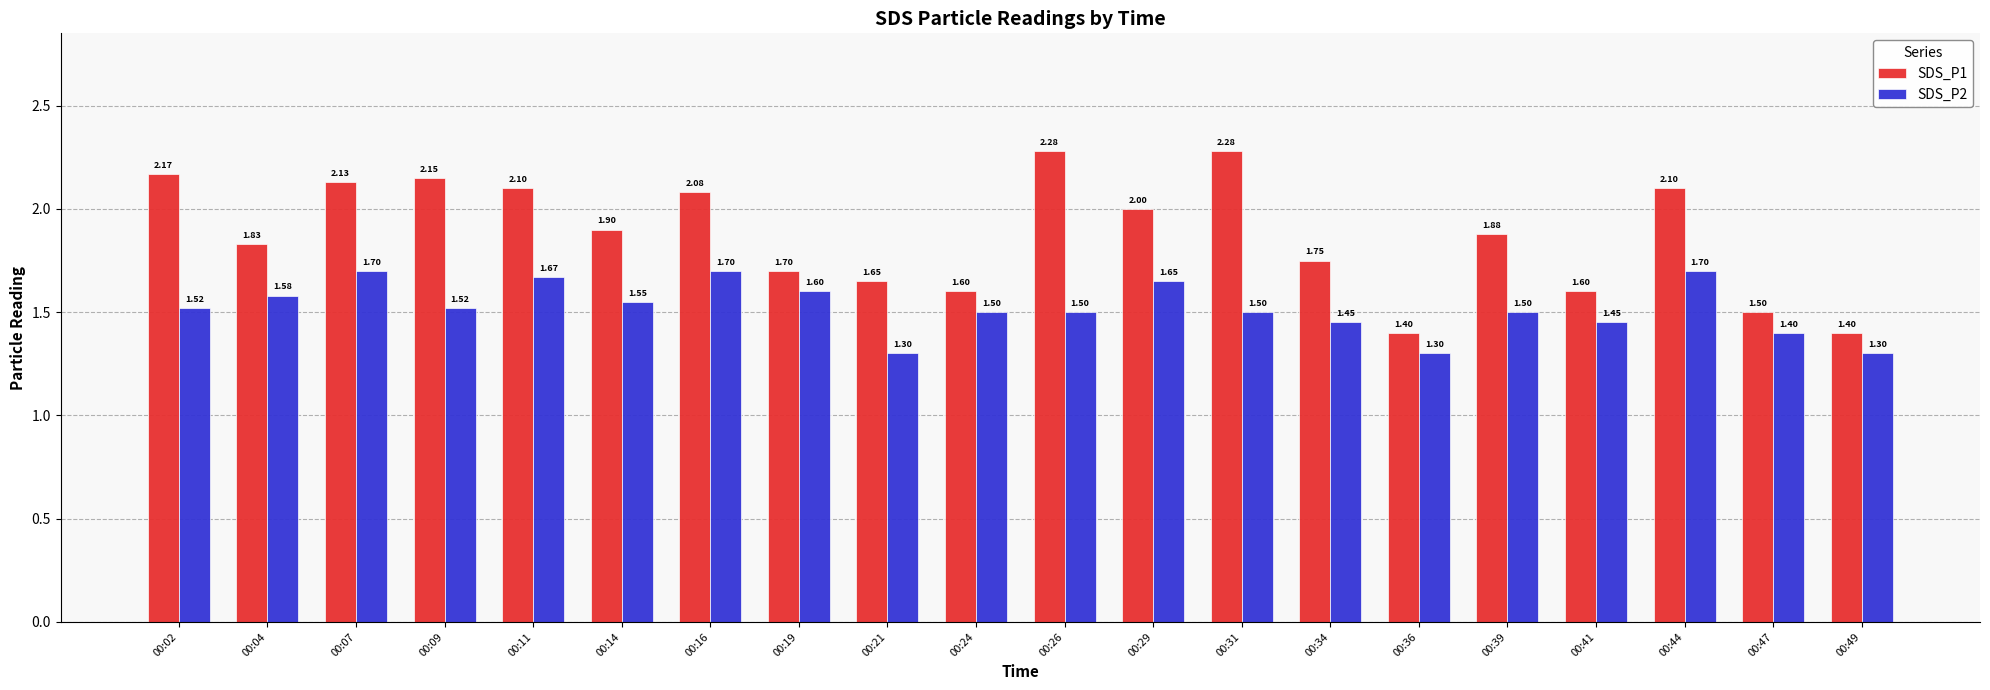

Rank the series at 00:11 from highest to lowest value.

SDS_P1, SDS_P2